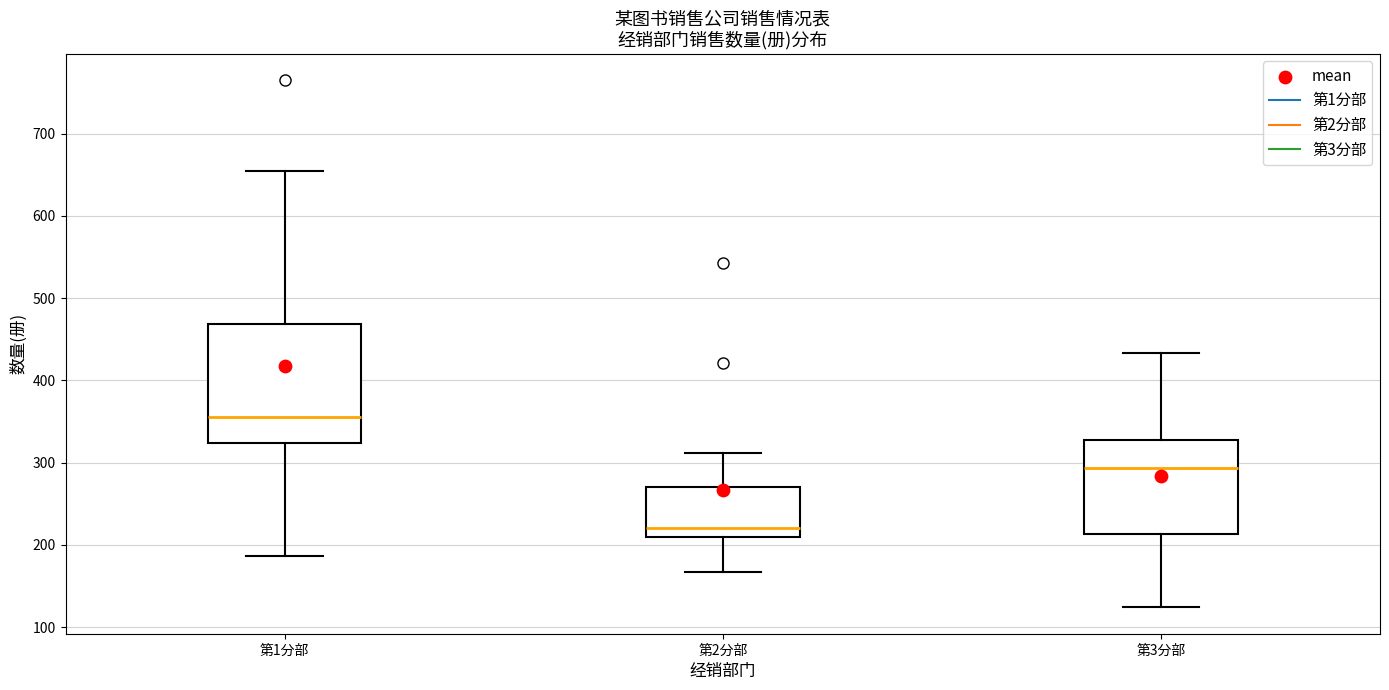

Which box is the tallest, from its lower edge to its upper edge?

第1分部